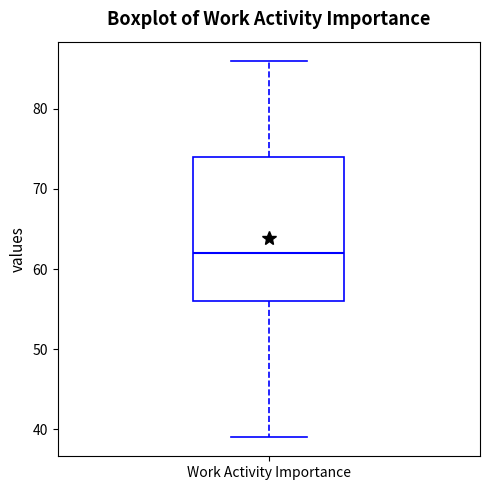

Where is the lower edge of the box for Work Activity Importance on the y-axis? The values are not printed on the chart, so give them approximately, as read against the axis.

56